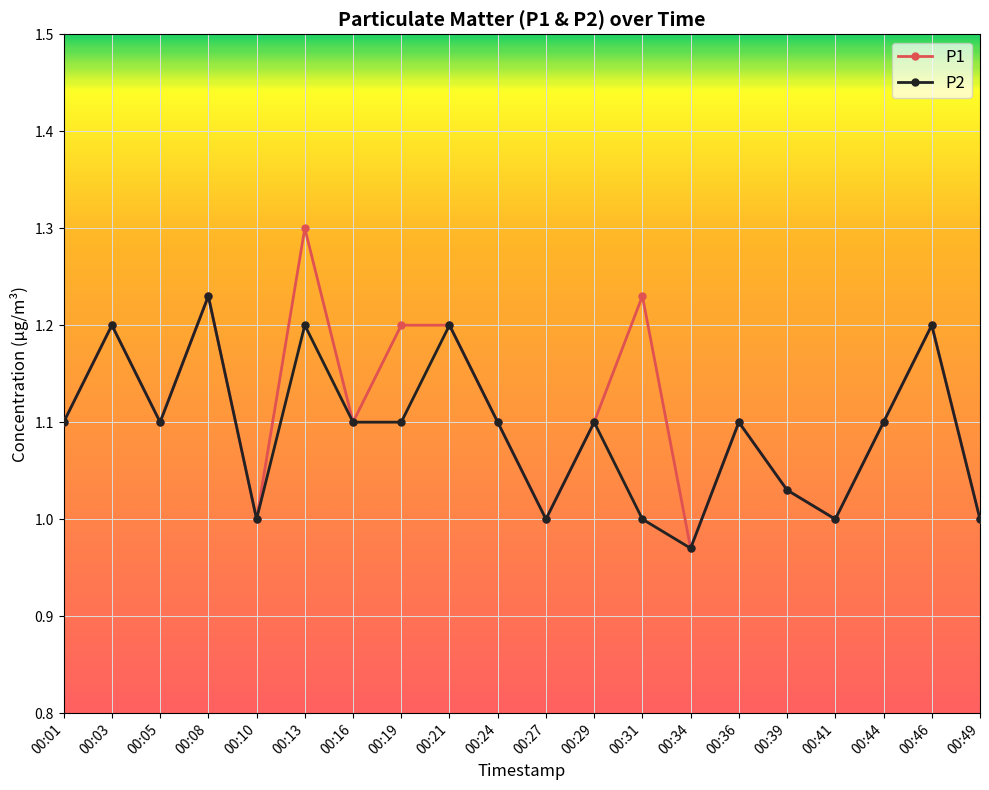

What is the difference between the maximum and minimum values in the P2 series?

0.3